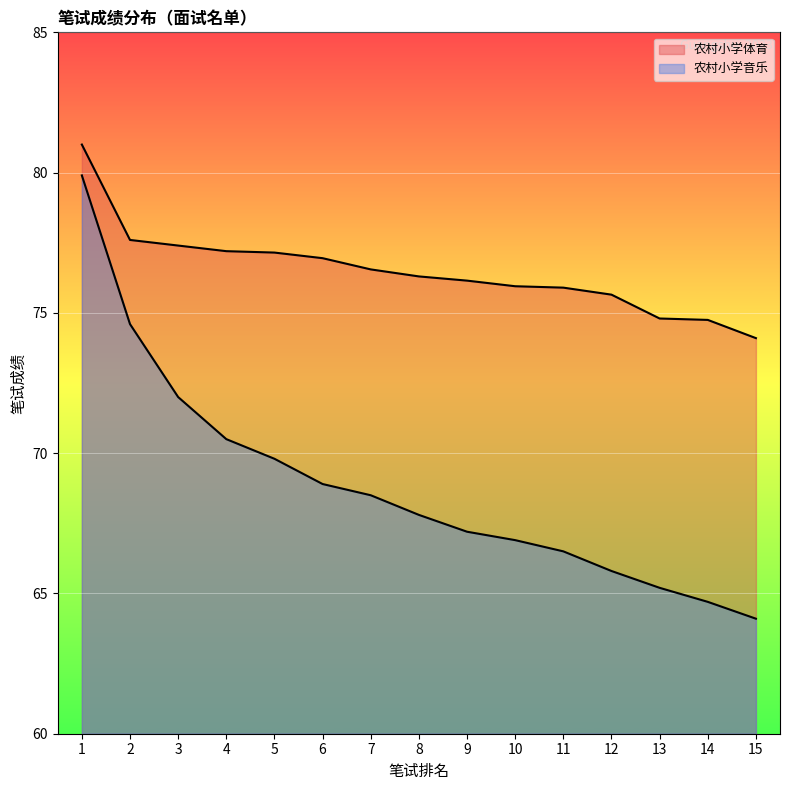

Is it true that 农村小学体育 equals 107.7 at 12?

False